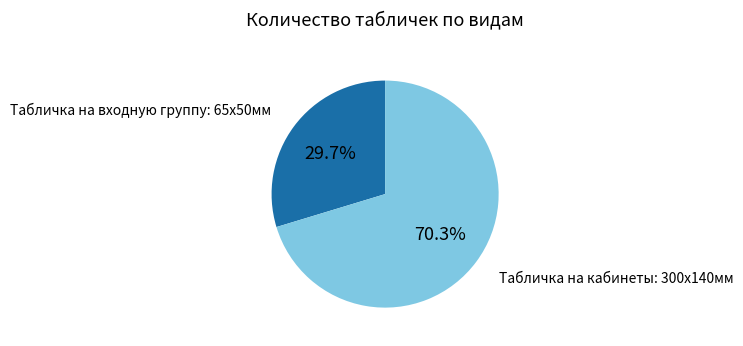

Is there any slice that represents more than half of the pie?

Yes